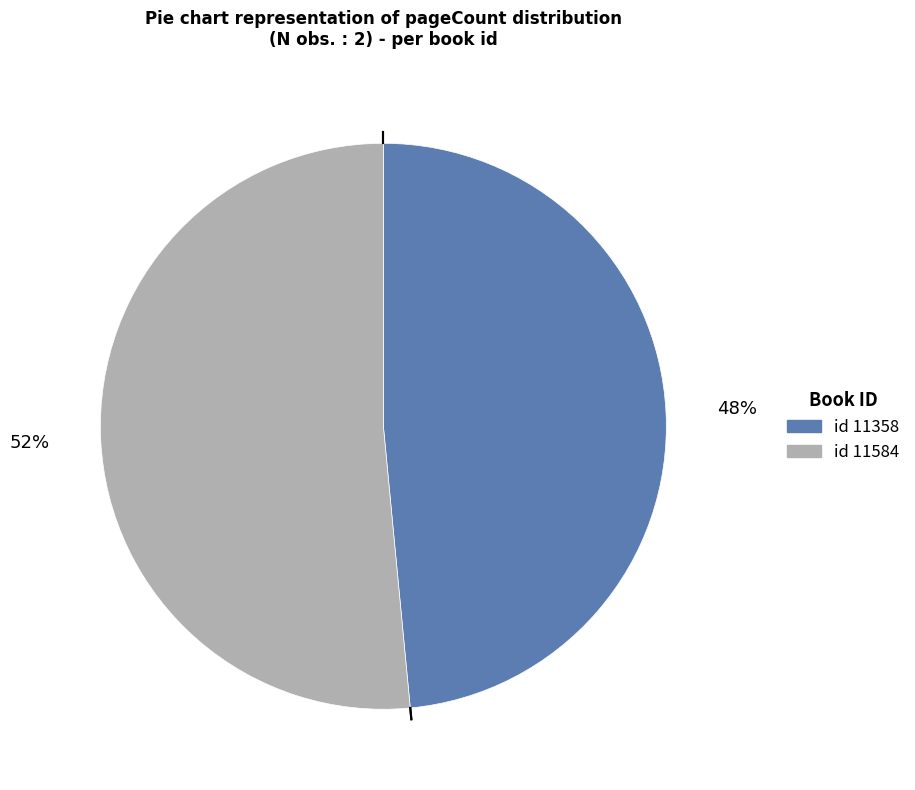

Does any single category account for the majority?

Yes